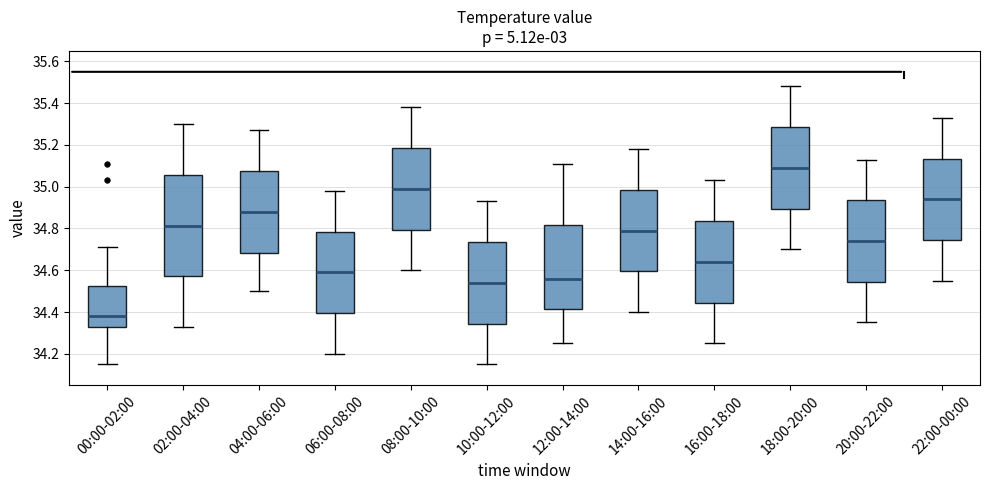

Where does the median line of the box for 14:00-16:00 sit on the y-axis? The values are not printed on the chart, so give them approximately, as read against the axis.

34.80